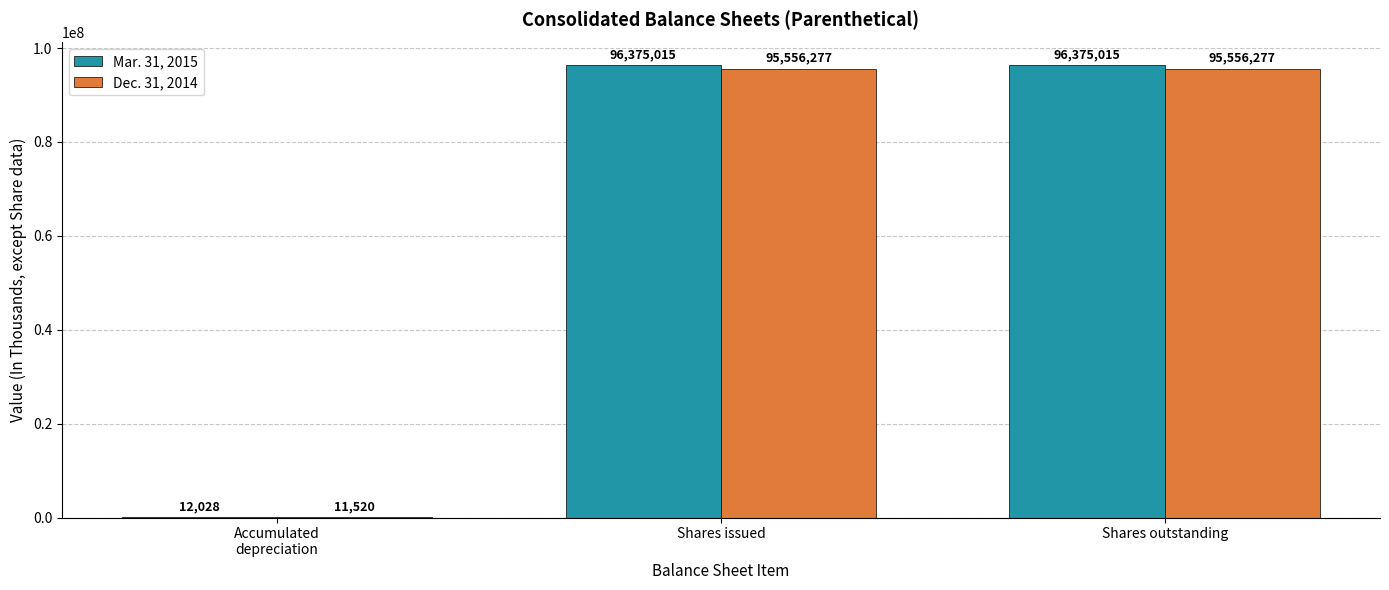

What is the total value across all series at Shares outstanding?

191931292